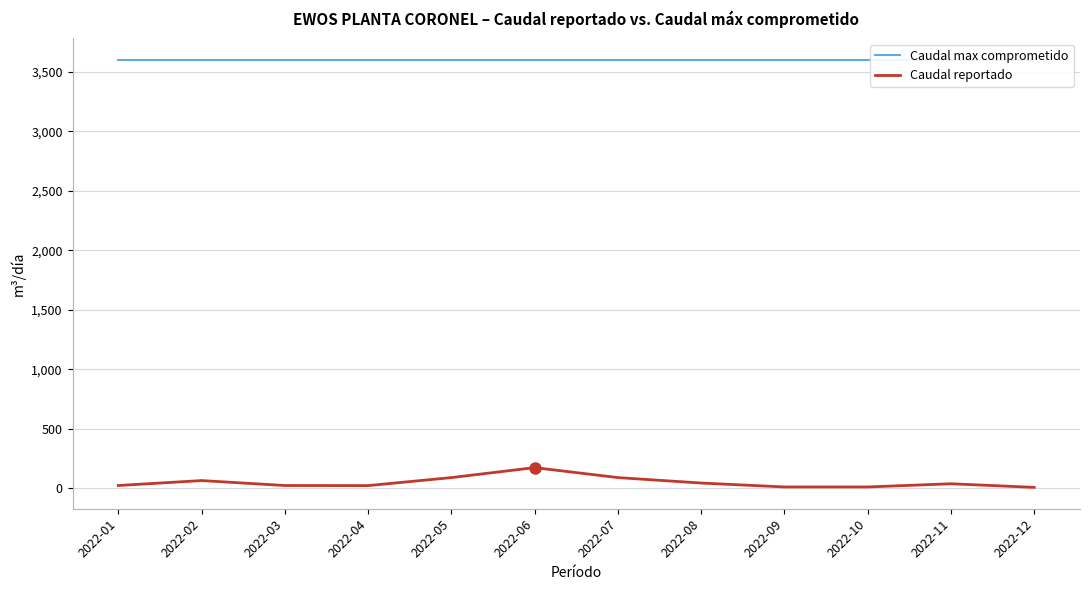

At 2022-05, list the series in order from largest to smallest.

Caudal max comprometido, Caudal reportado